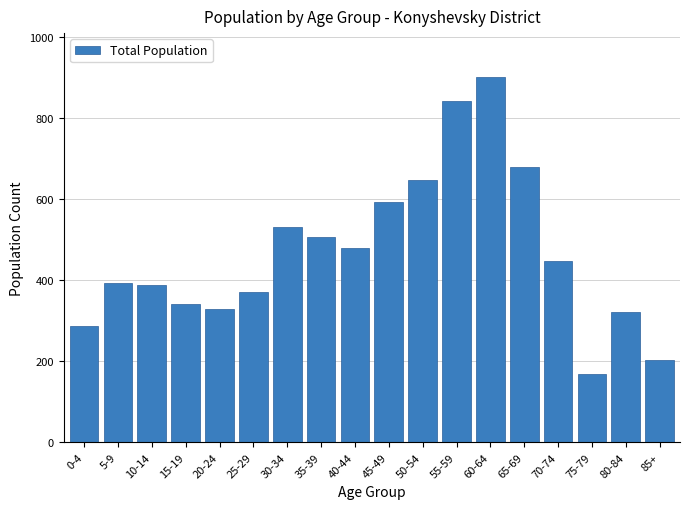

Reading left to right, extract all data points from this chart.

0-4=287	5-9=394	10-14=388	15-19=342	20-24=330	25-29=370	30-34=530	35-39=506	40-44=478	45-49=593	50-54=646	55-59=842	60-64=901	65-69=680	70-74=446	75-79=169	80-84=321	85+=202